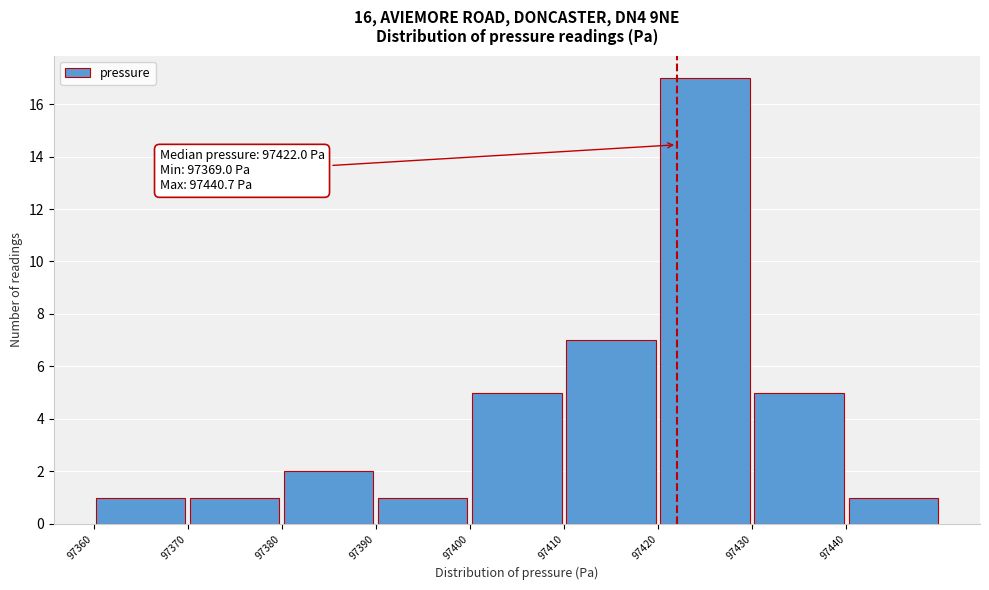

Which range on the x-axis has the tallest bar?

97420 to 97430